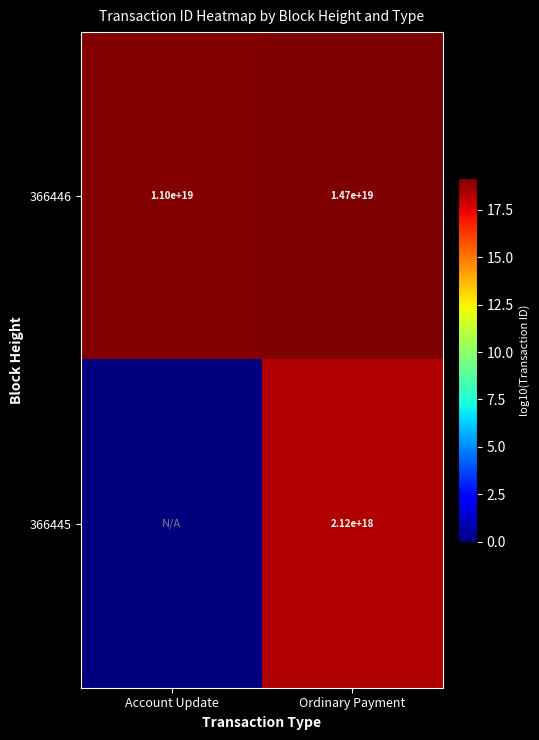

List the labels in order of 366446 value, largest first.

Ordinary Payment, Account Update